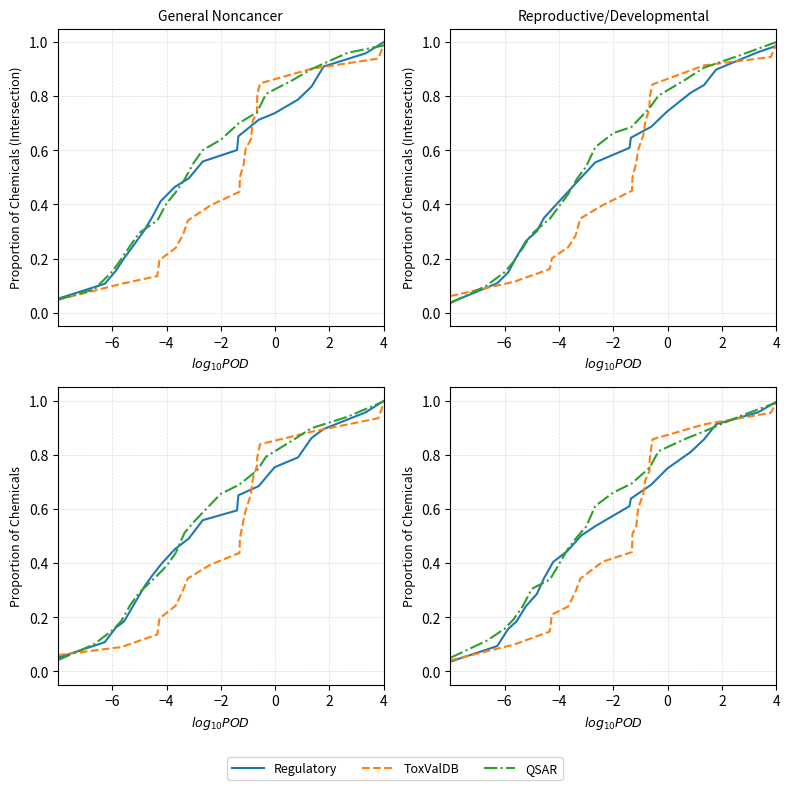

Rank the series at −2 from lowest to highest value.

ToxValDB, Regulatory, QSAR